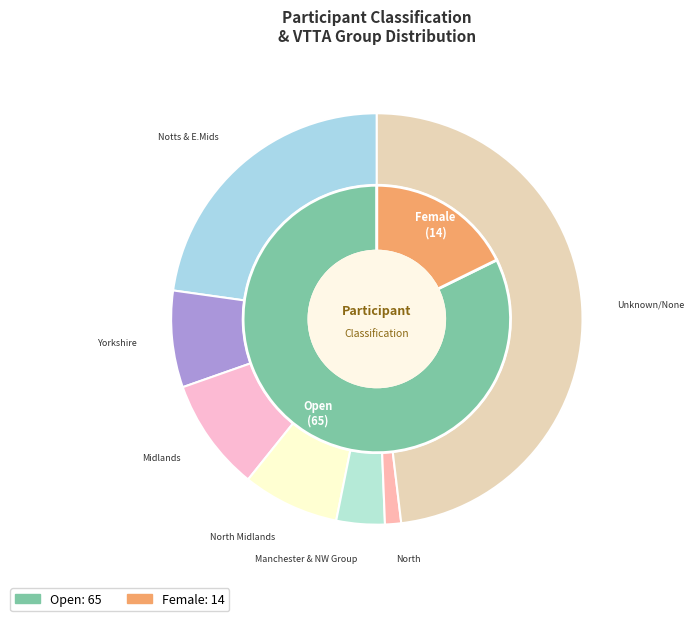

Is there a majority slice in this chart?

Yes